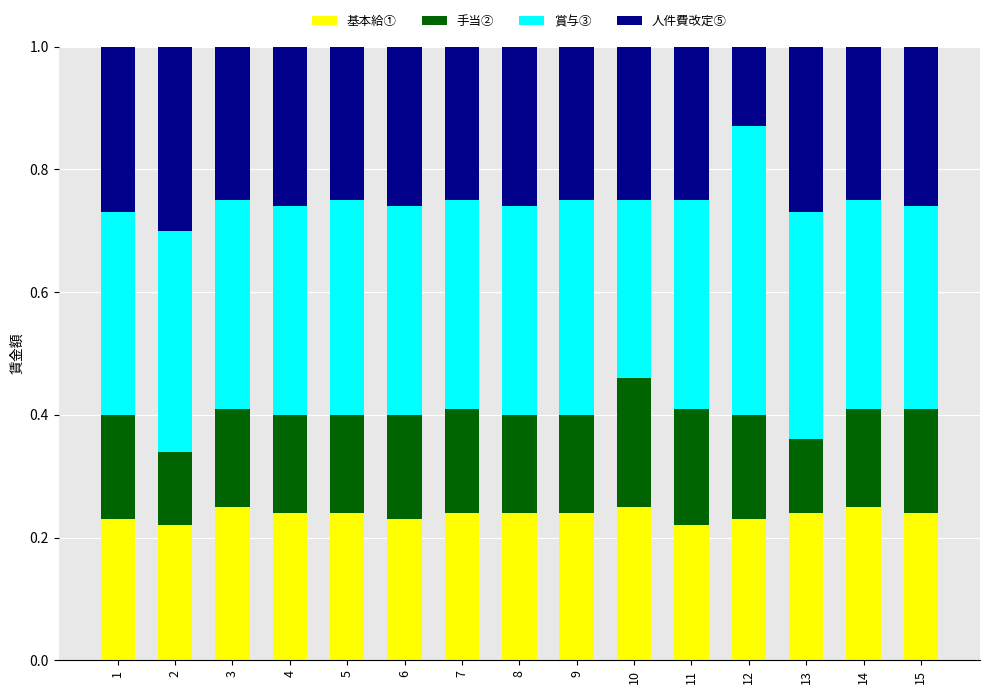

True or false: 基本給① has a value of 0.2 at 13.

True